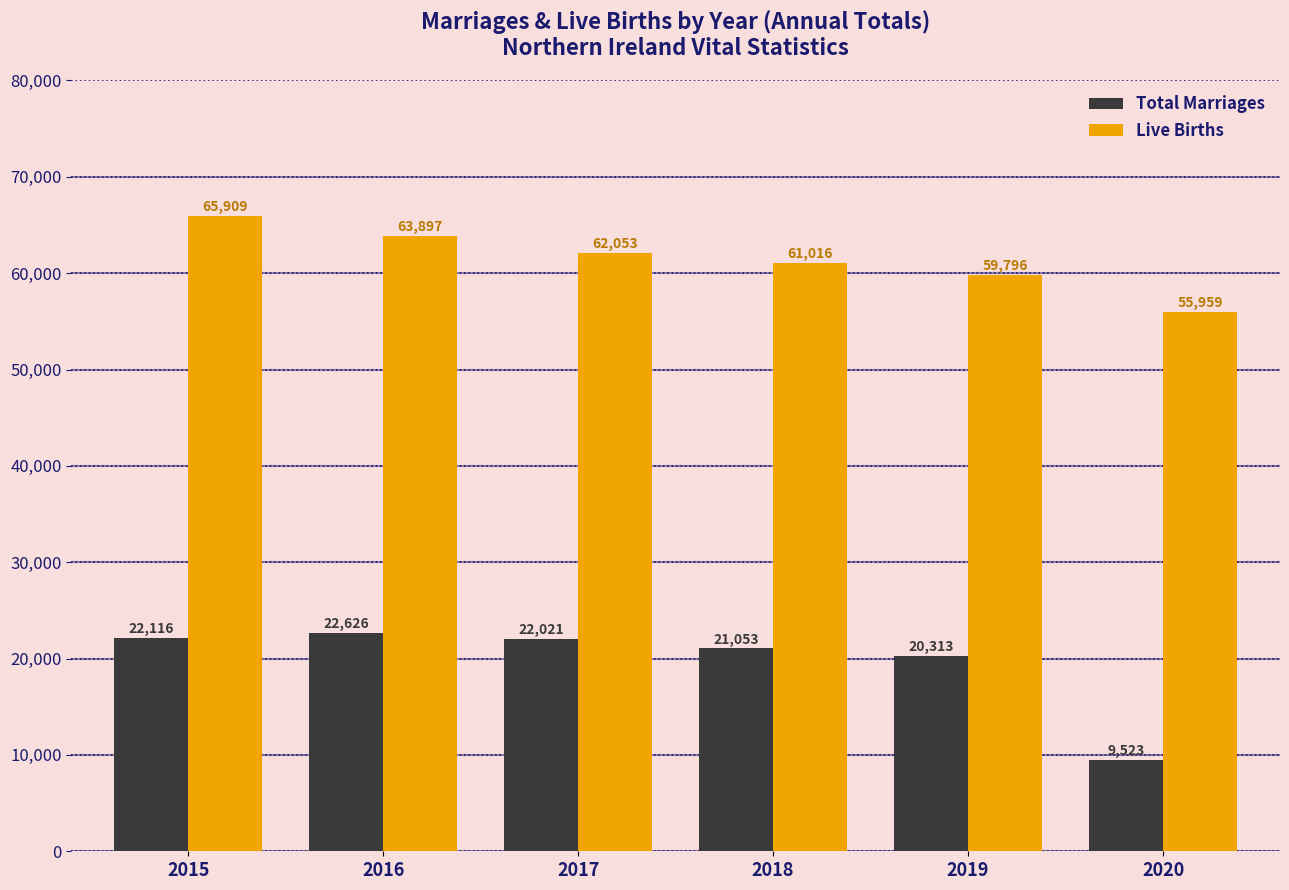

What is the difference between the maximum and minimum values in the Total Marriages series?

13103